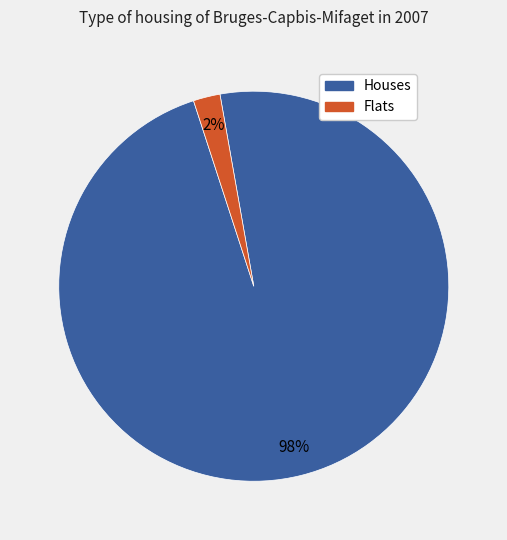

How many segments does this pie chart have?

2